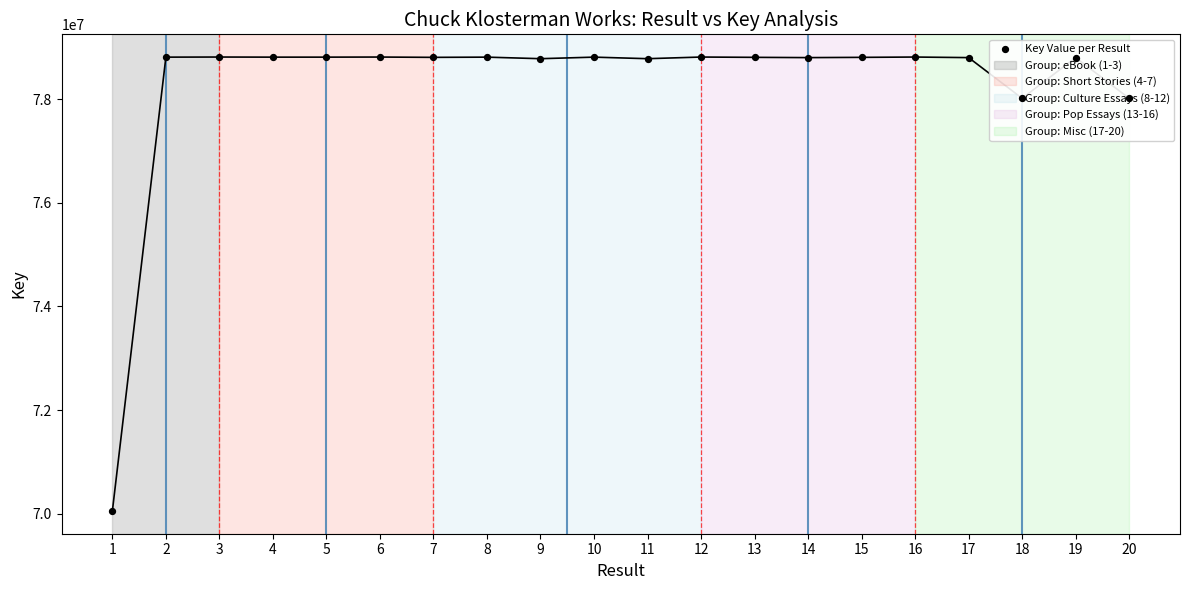

What is the change in value from 8 to 20?

-794918